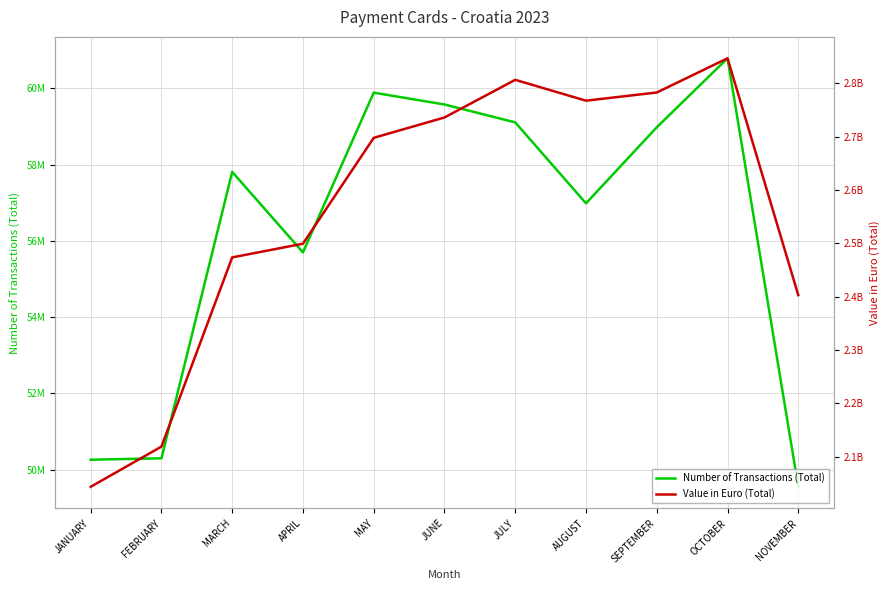

List the series in order of their peak value, lowest first.

Number of Transactions (Total), Value in Euro (Total)